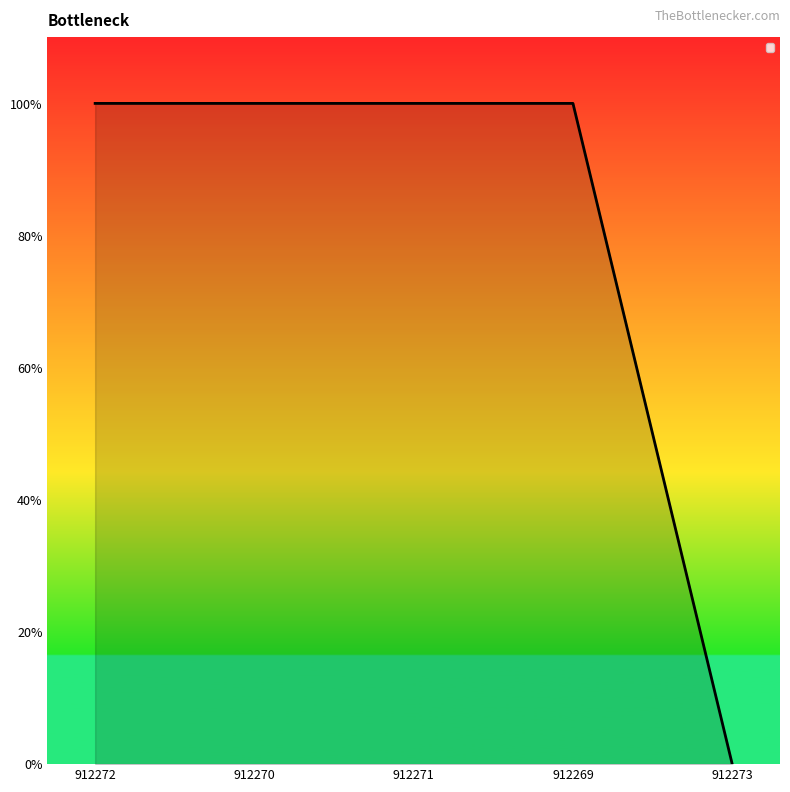

Reading right to left, extract all data points from this chart.

0	1	1	1	1